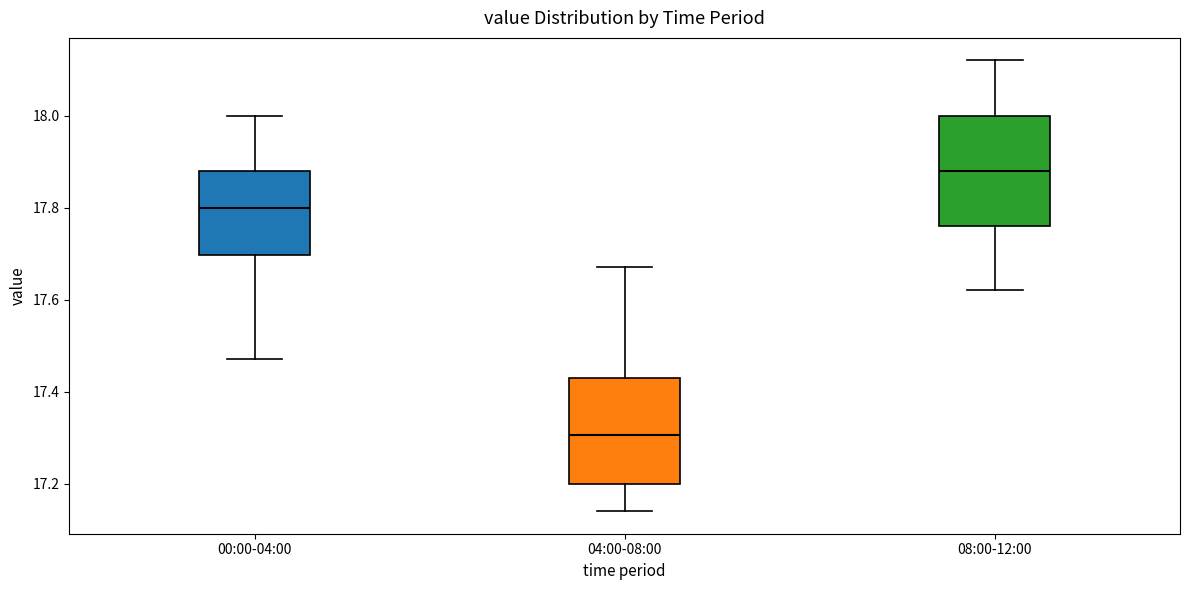

Reading left to right, read every box against the y-axis: the position of its median line, the range the box covers, and the ends of its whiskers. The values are not printed on the chart, so give them approximately, as read against the axis.

00:00-04:00: median 17.80, box 17.70 to 17.88, whiskers 17.48 to 18.00
04:00-08:00: median 17.30, box 17.20 to 17.44, whiskers 17.14 to 17.68
08:00-12:00: median 17.88, box 17.76 to 18.00, whiskers 17.62 to 18.12